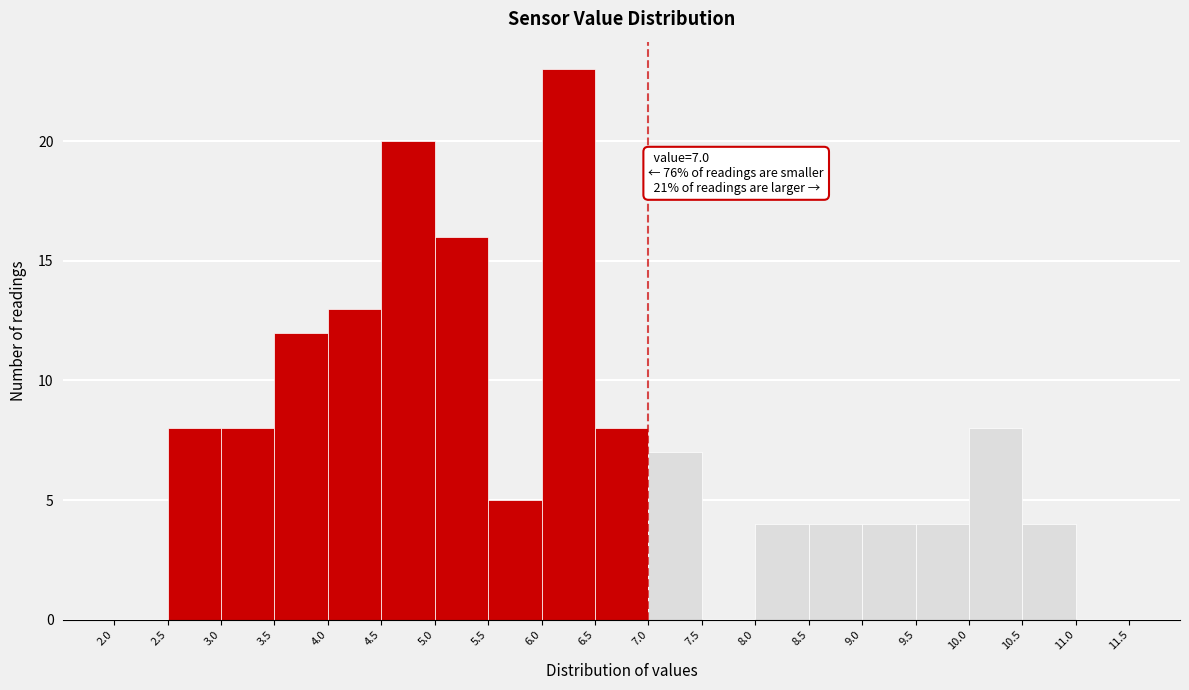

Which range on the x-axis has the tallest bar?

6.0 to 6.5